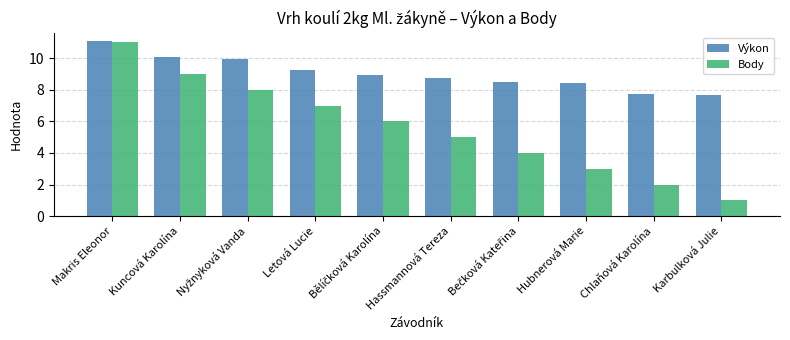

How many values in the Body series are below 6?

5